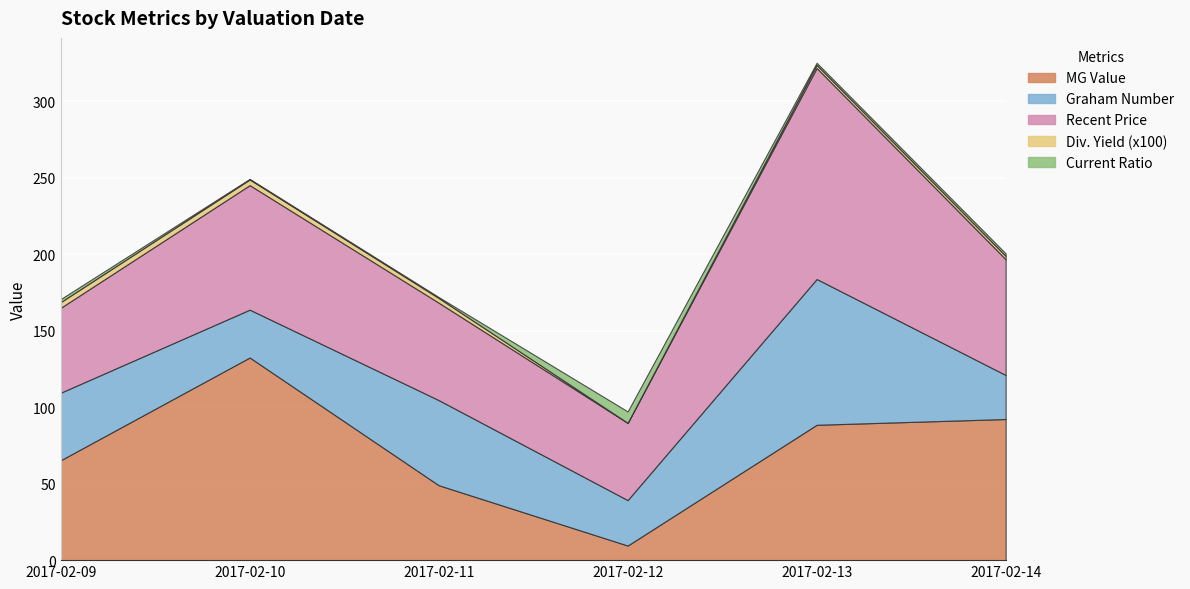

Reading left to right, what are all the values shown in this chart?

MG Value: 2017-02-09=65.3	2017-02-10=132.4	2017-02-11=49.0	2017-02-12=9.5	2017-02-13=88.4	2017-02-14=92.2
Graham Number: 2017-02-09=44.1	2017-02-10=31.3	2017-02-11=55.6	2017-02-12=29.7	2017-02-13=95.3	2017-02-14=28.8
Recent Price: 2017-02-09=55.5	2017-02-10=81.4	2017-02-11=63.6	2017-02-12=50.5	2017-02-13=137.9	2017-02-14=75.6
Div. Yield (x100): 2017-02-09=3.7	2017-02-10=3.7	2017-02-11=3.1	2017-02-12=0.0	2017-02-13=2.0	2017-02-14=2.2
Current Ratio: 2017-02-09=2.0	2017-02-10=0.4	2017-02-11=0.6	2017-02-12=7.4	2017-02-13=1.4	2017-02-14=1.6